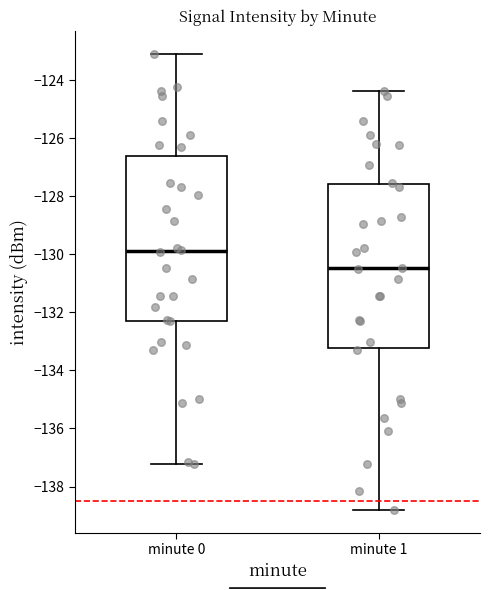

Reading left to right, transcribe this box plot: for each box, give where its median line is, the range the box spans, and where its two whiskers end, as read against the y-axis. The values are not printed on the chart, so give them approximately, as read against the axis.

minute 0: median -129.8, box -132.2 to -126.6, whiskers -137.2 to -123.0
minute 1: median -130.4, box -133.2 to -127.6, whiskers -138.8 to -124.4